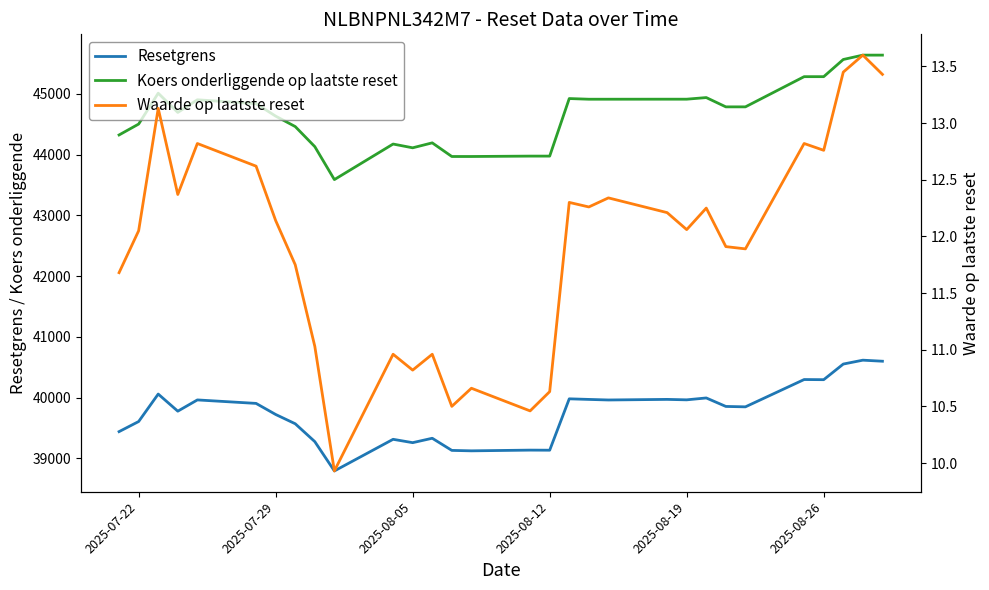

Is the value of Resetgrens at 2025-08-05 greater than the value of Koers onderliggende op laatste reset at 27?

No